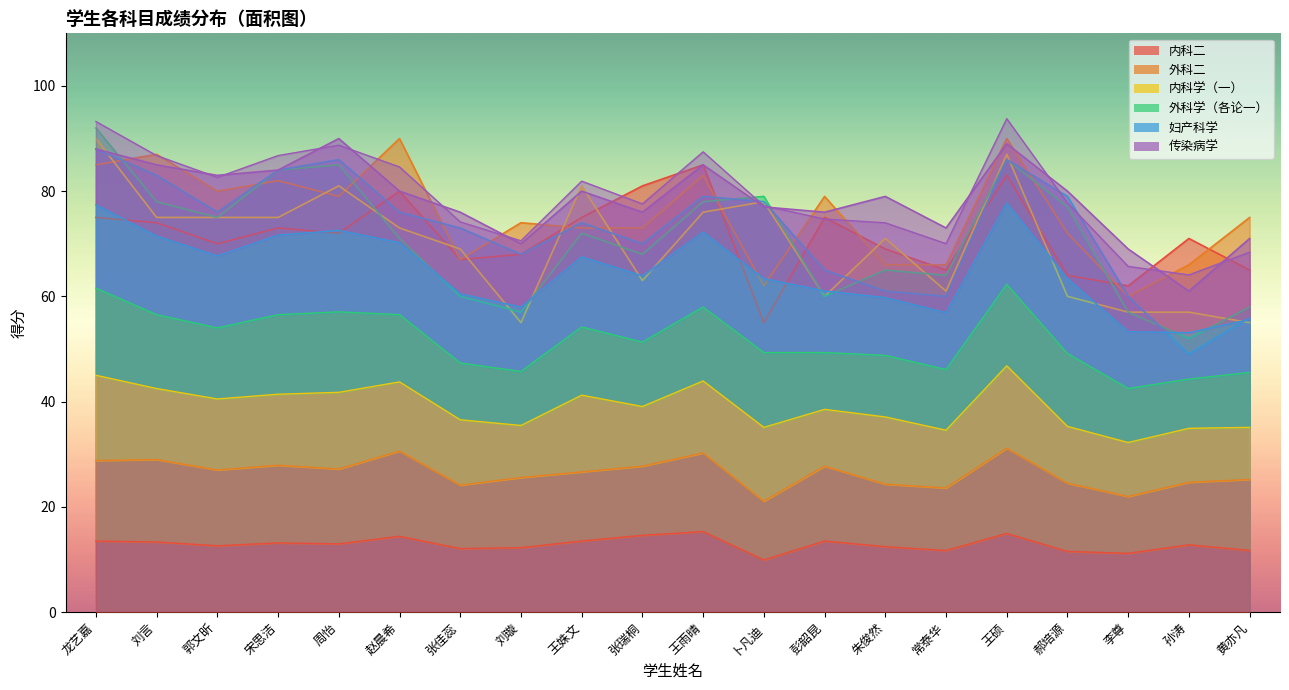

What is the total value across all series at 刘璇?

336.2